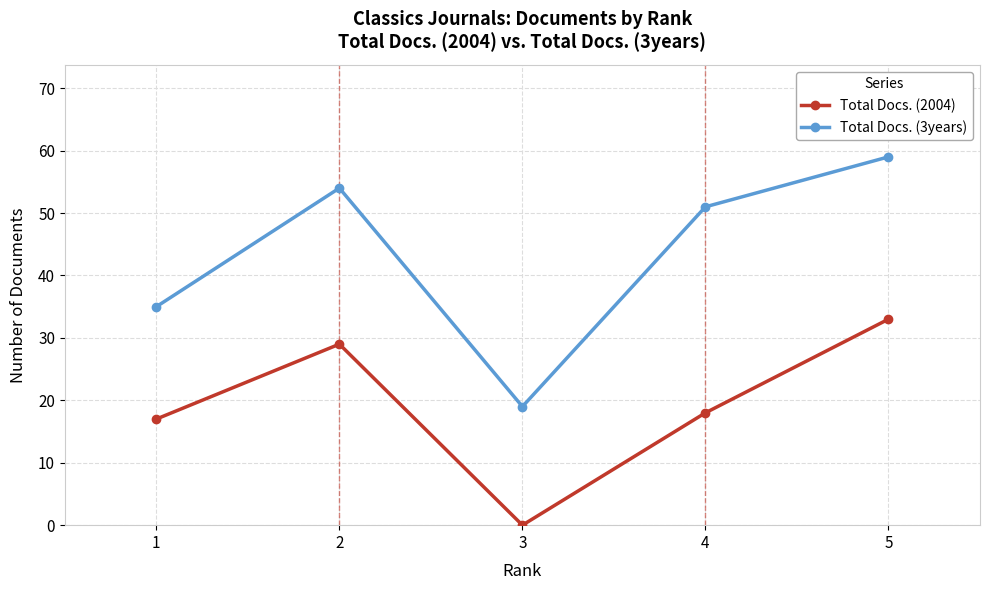

At how many categories does at least one series exceed 11?

5